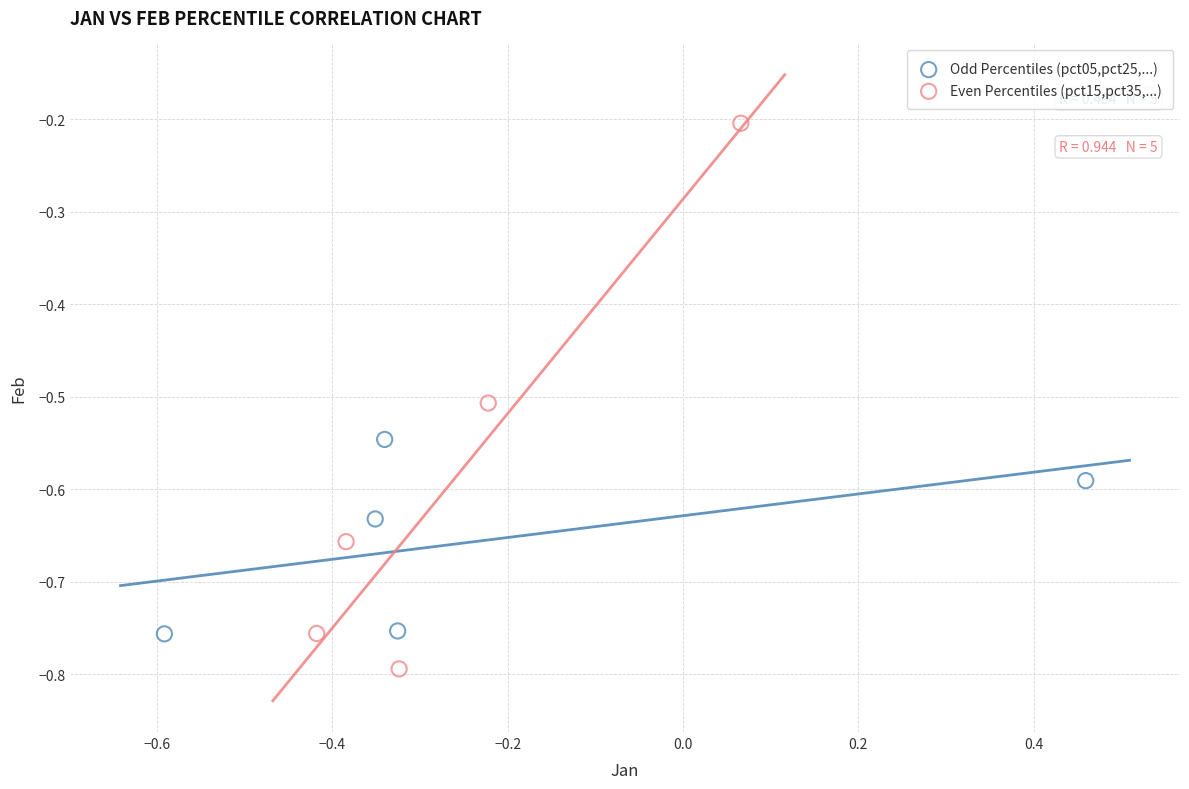

Which series contains the highest Y value?

Even Percentiles (pct15,pct35,...)